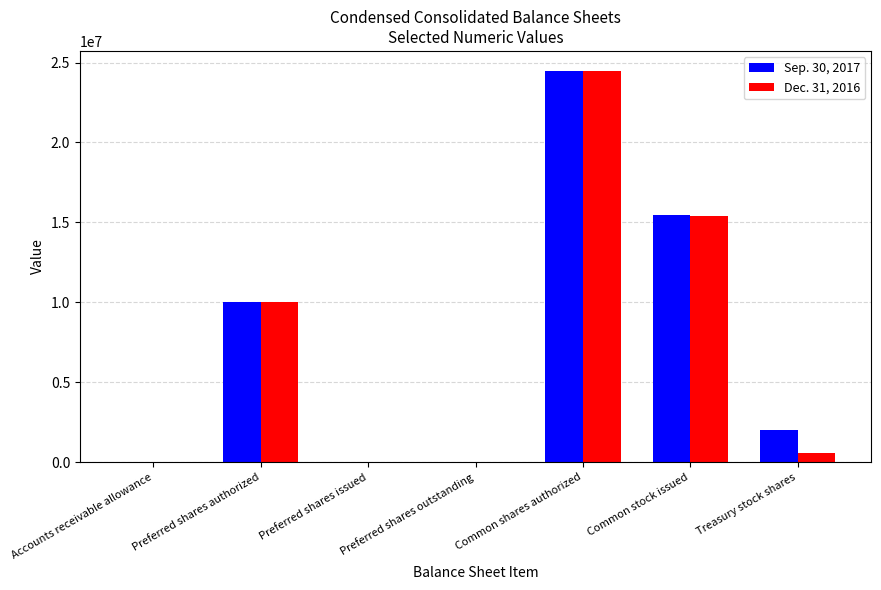

Is it true that Sep. 30, 2017 equals 24500000 at Common shares authorized?

True